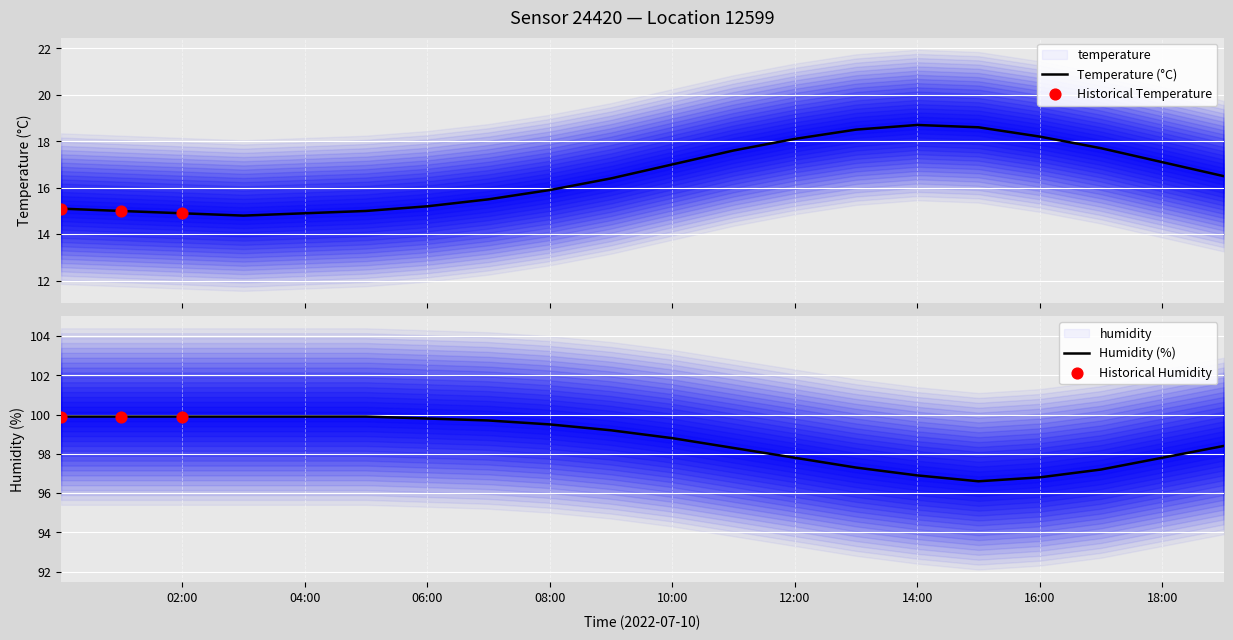

Which series has the largest total across all categories?

humidity